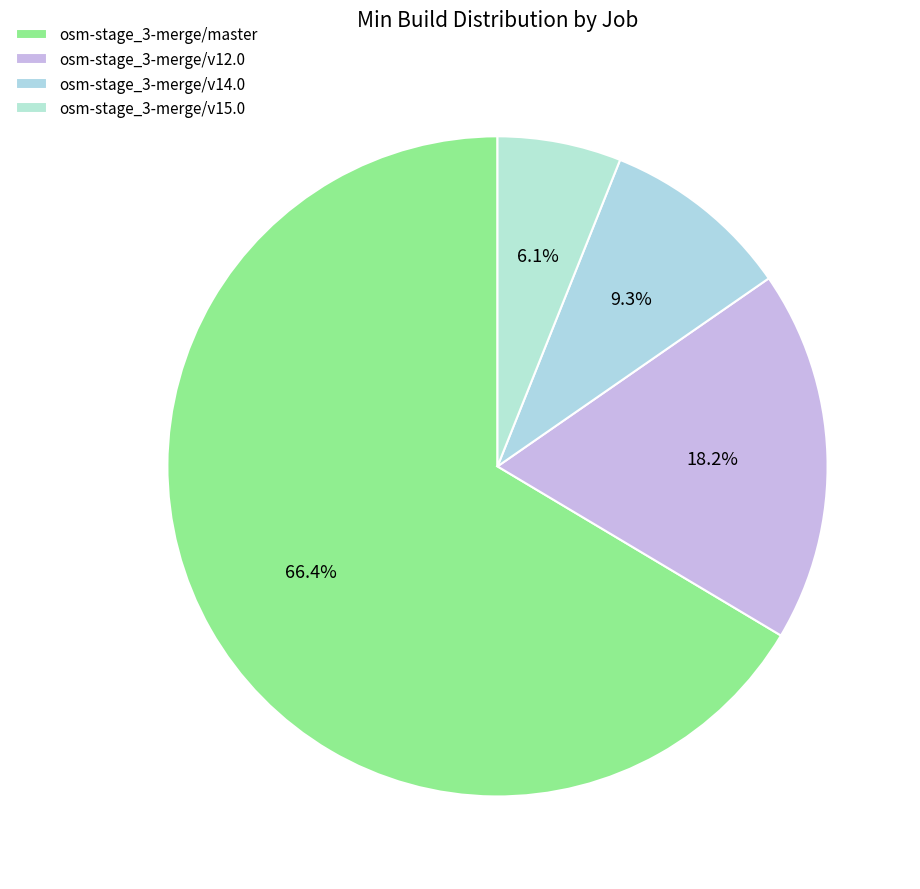

Rank the categories by value from lowest to highest.

osm-stage_3-merge/v15.0, osm-stage_3-merge/v14.0, osm-stage_3-merge/v12.0, osm-stage_3-merge/master